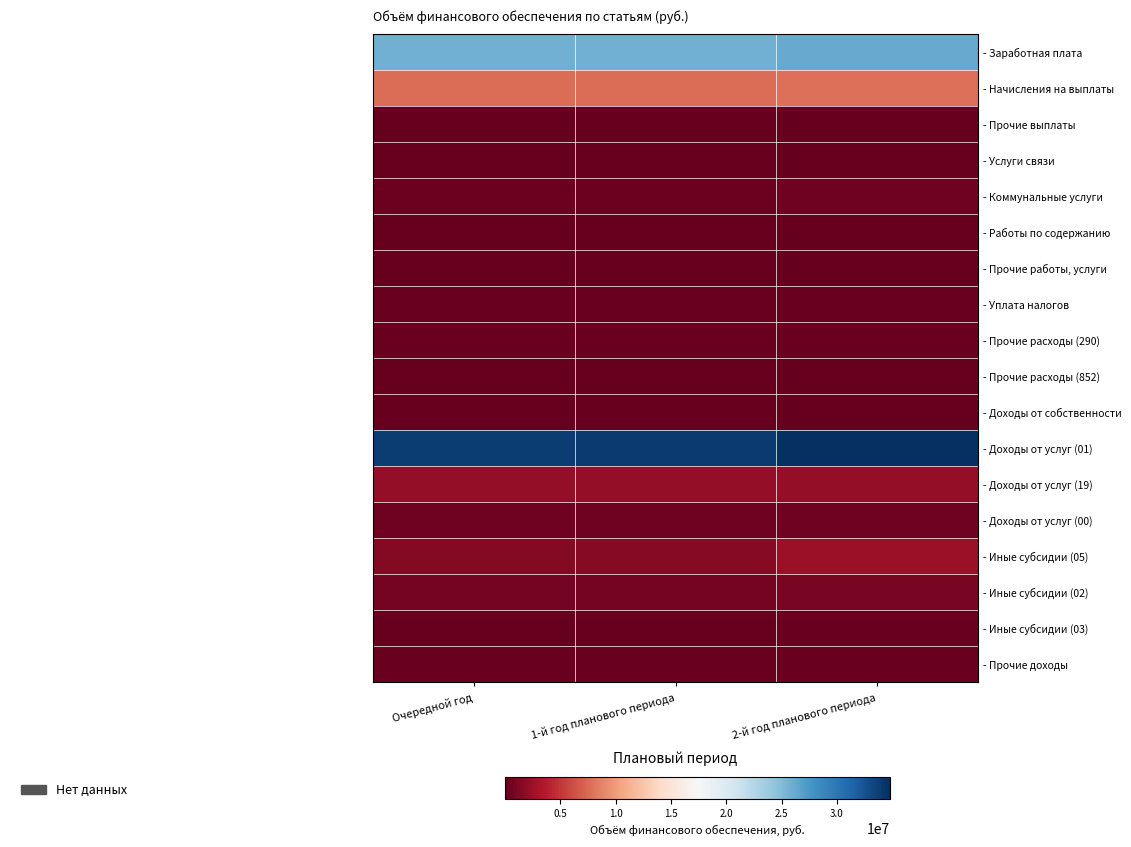

Between Очередной год and 1-й год планового периода, which is larger?

Очередной год